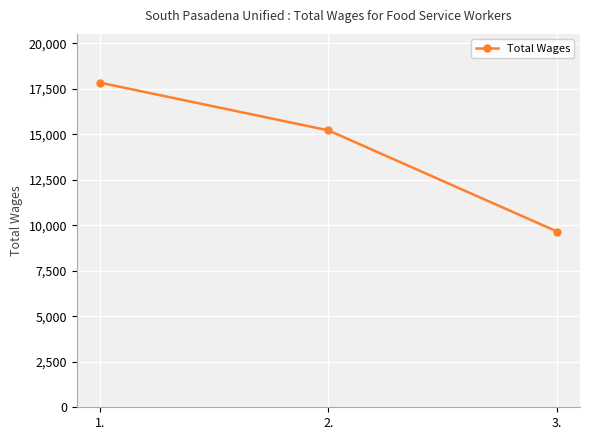

At which label does the data first exceed 15218?

1.